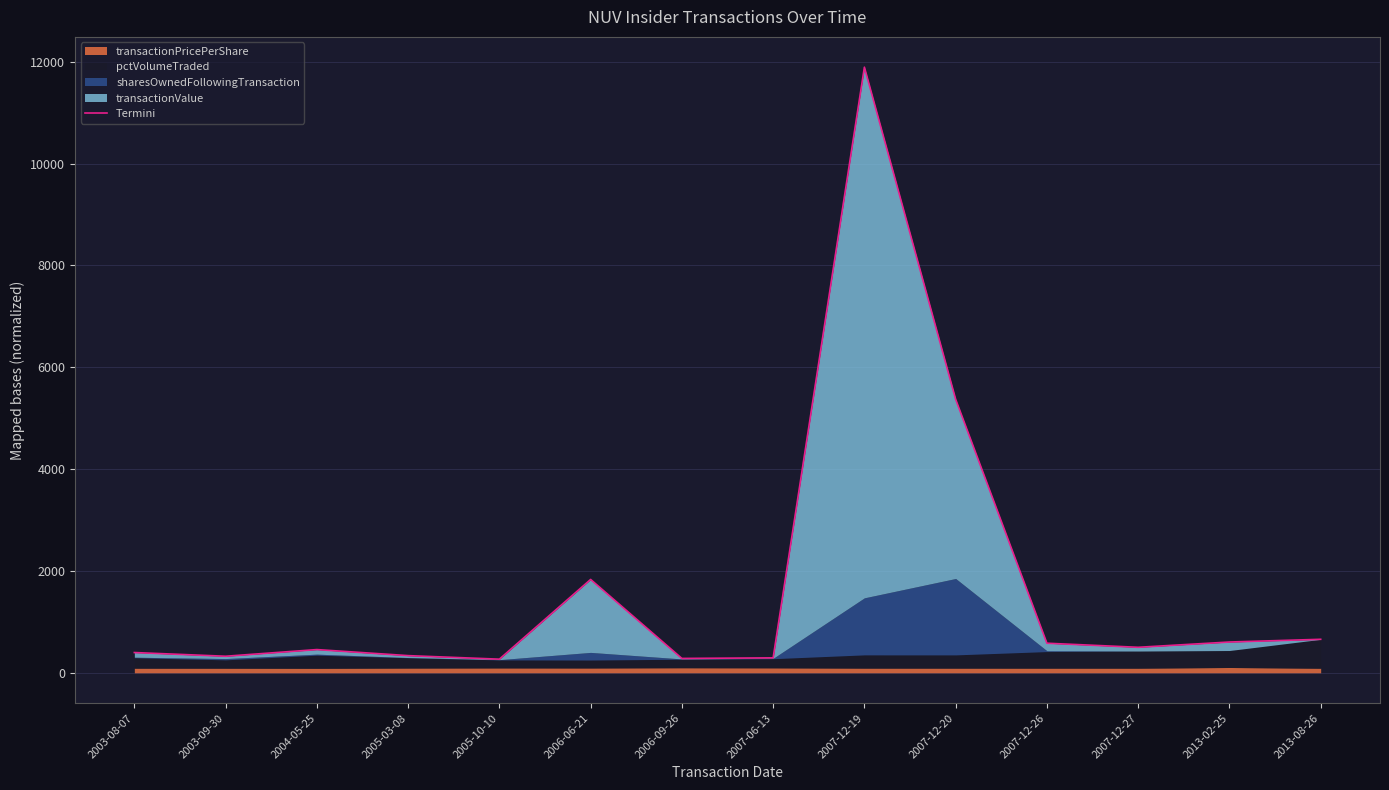

At which label is the value closest to 6079?

2007-12-20